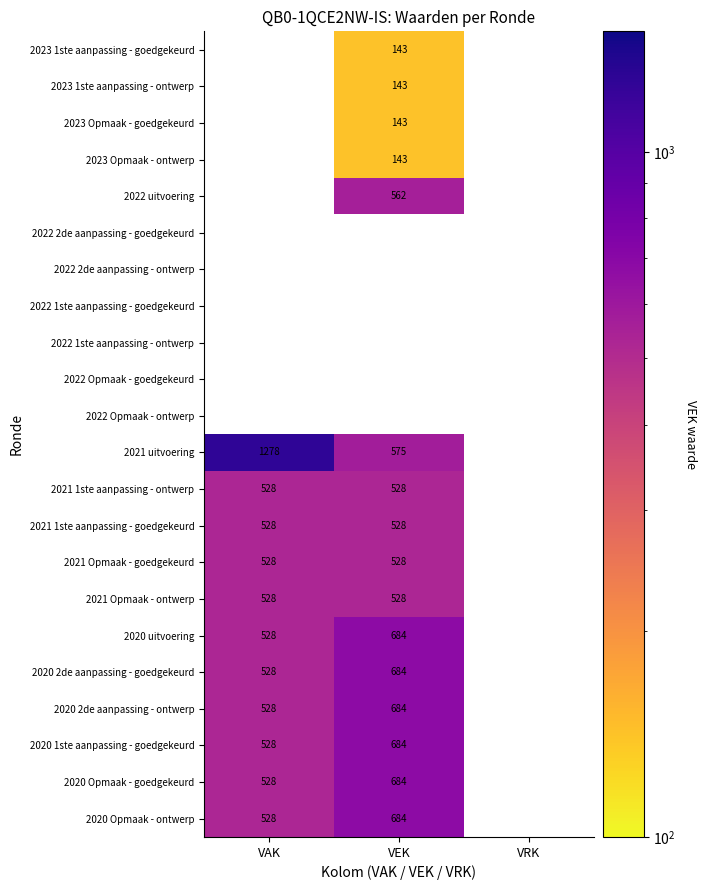

The value of 2020 1ste aanpassing - goedgekeurd at VEK is 478. True or false?

False